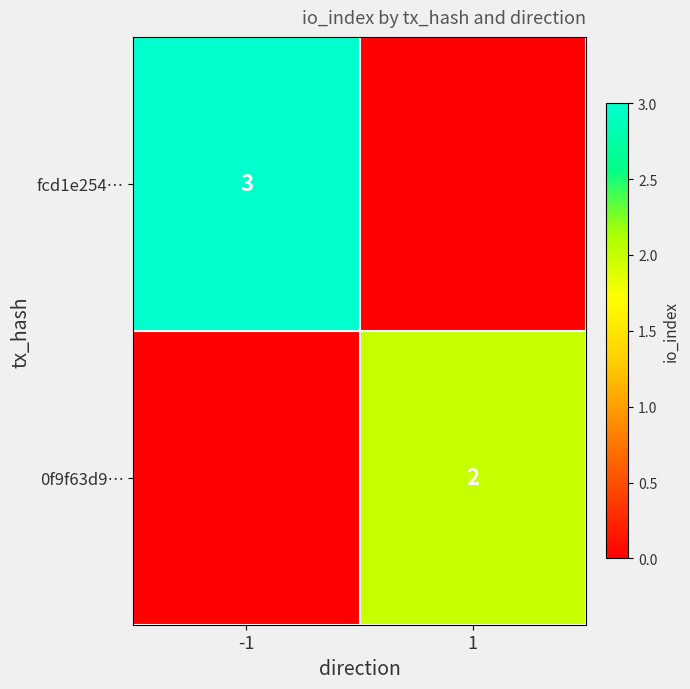

Is the value of fcd1e254… at -1 greater than the value of 0f9f63d9… at 1?

Yes